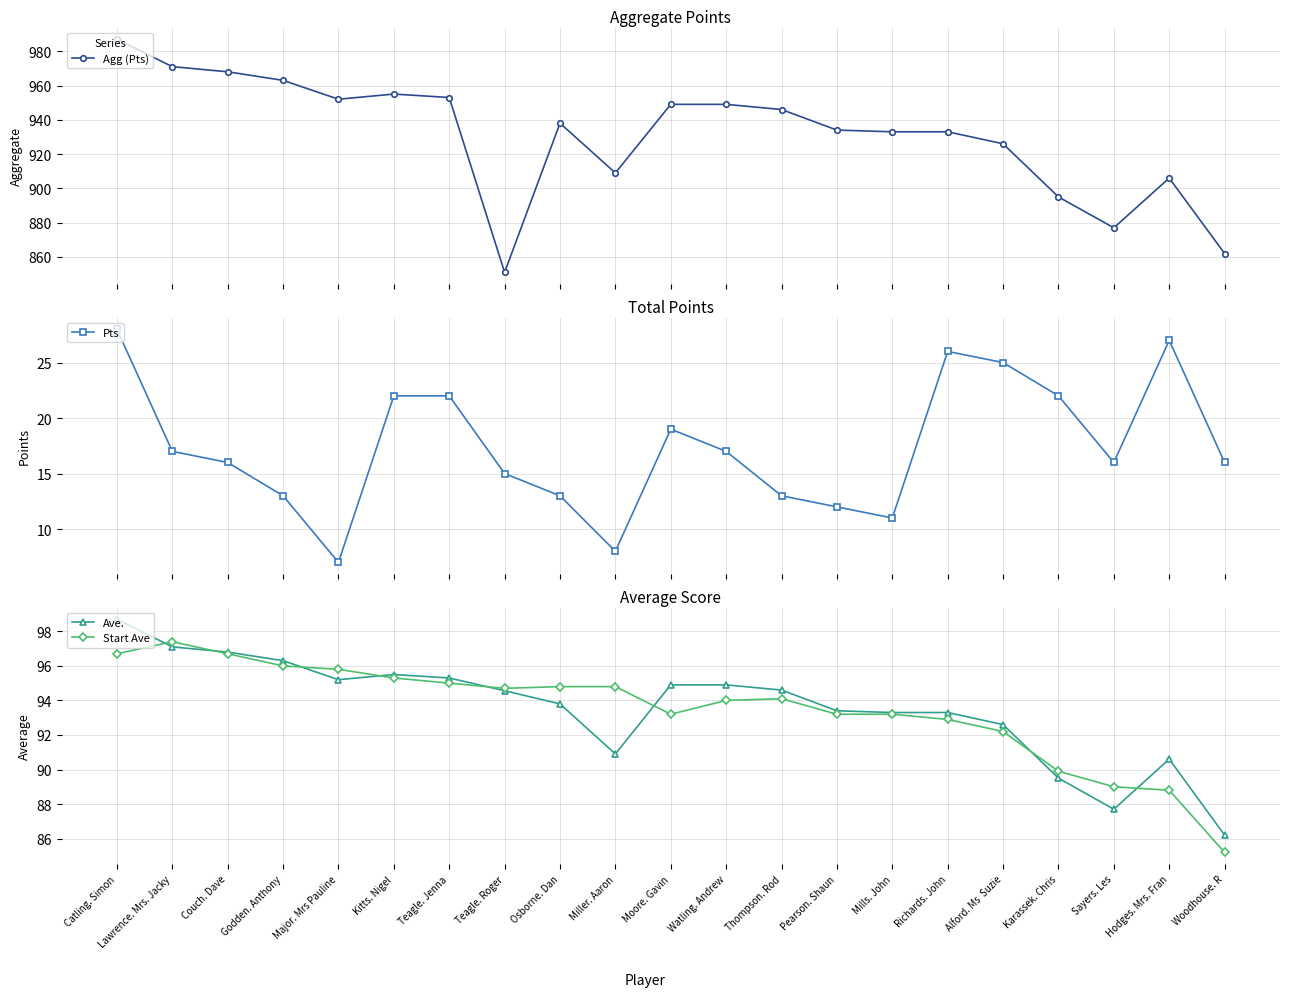

How many data points in Ave. are less than 94?

10